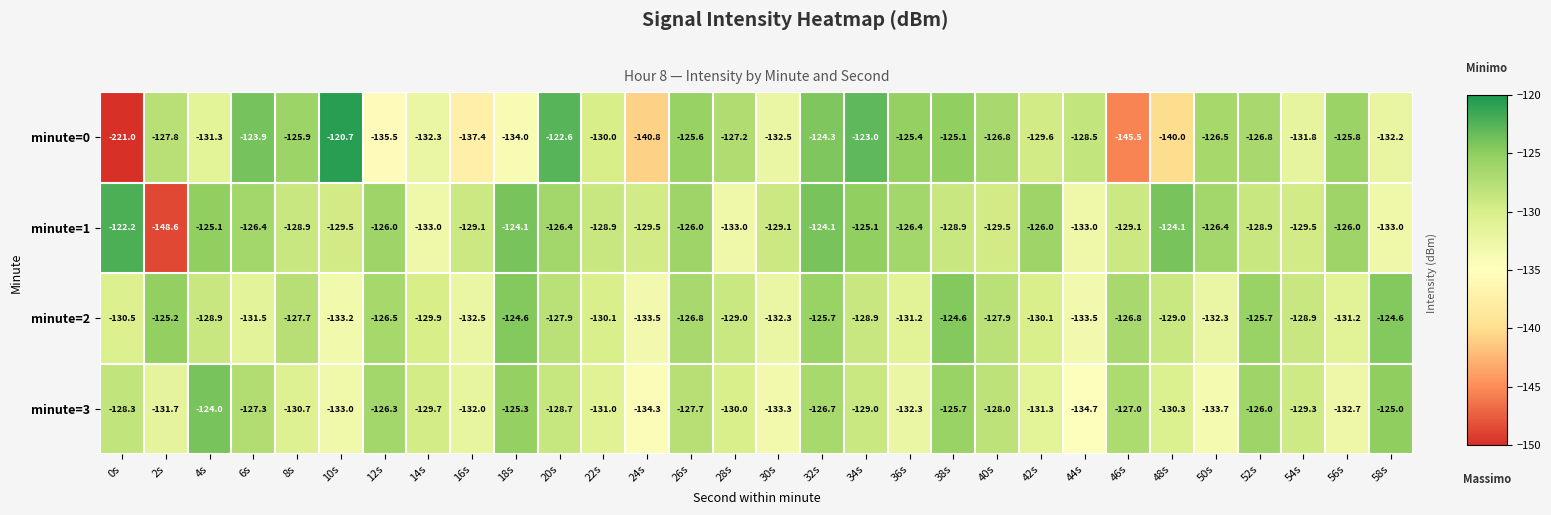

List the series in order of their peak value, lowest first.

minute=2, minute=3, minute=1, minute=0